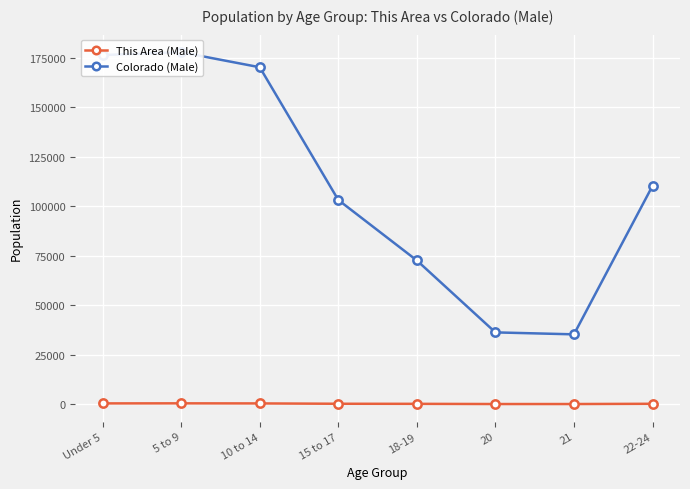

At how many categories does at least one series exceed 154703?

3